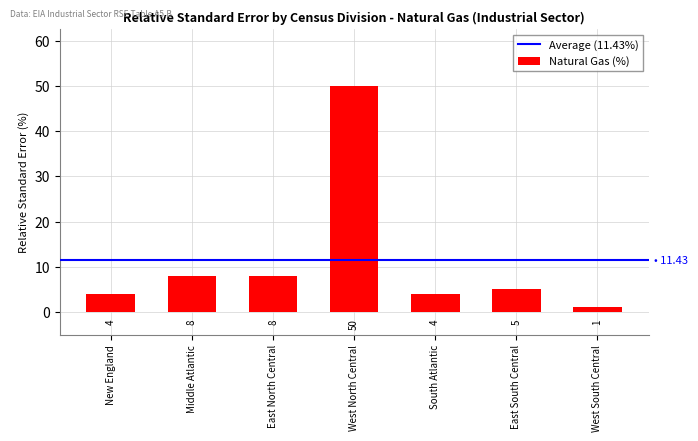

What is the label of the 2nd bar from the right?

East South Central